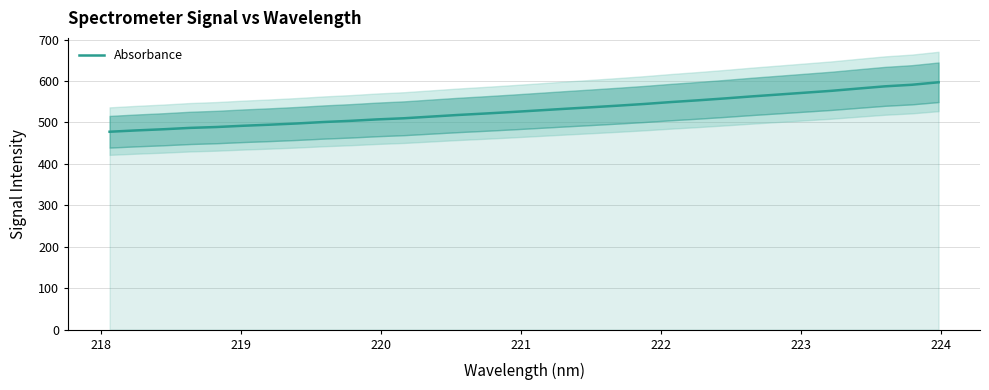

Is this an area chart (filled region under the line)?

No